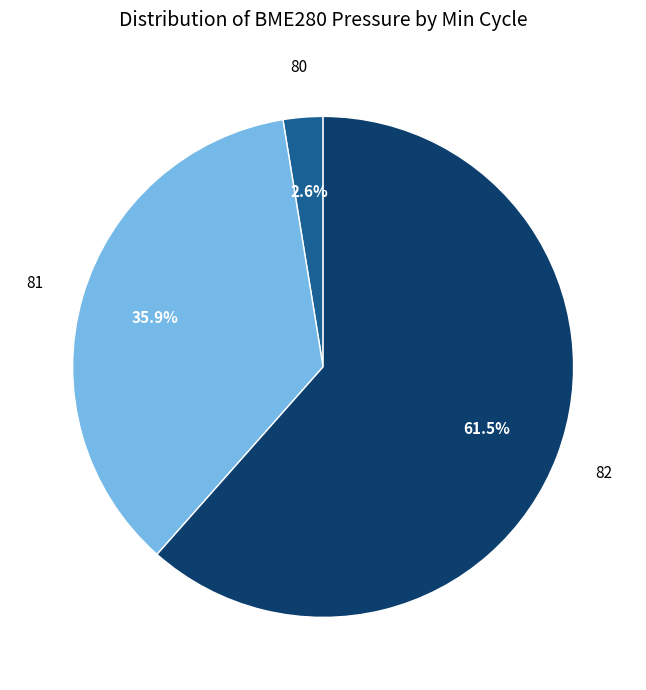

Which category has the smallest portion of the pie?

80